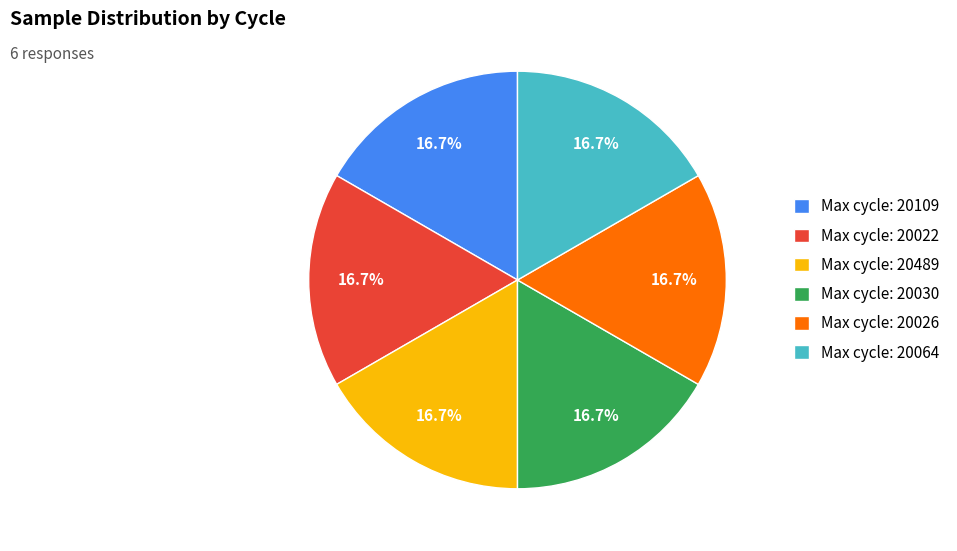

Is Max cycle: 20064 the majority of the pie?

No